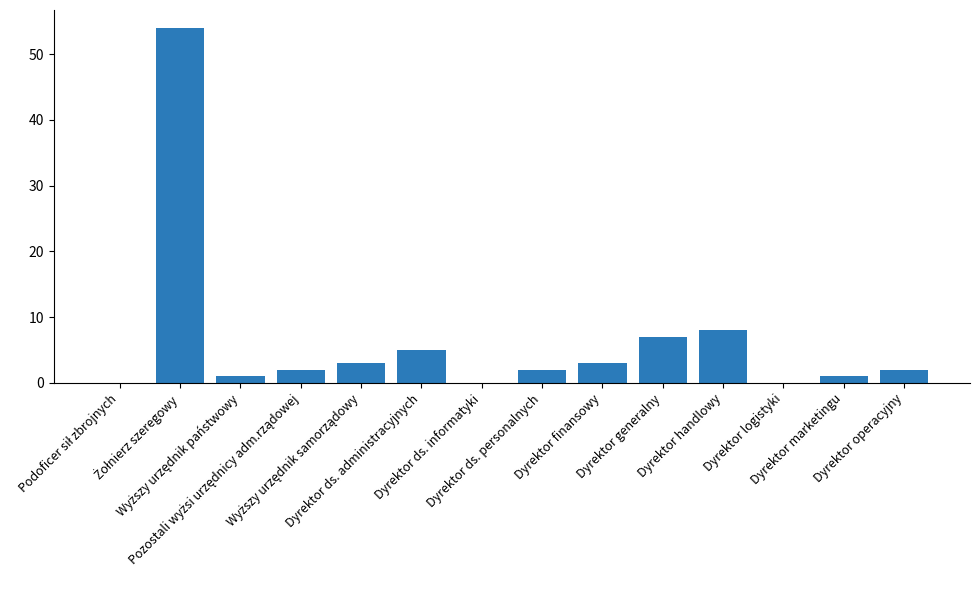

What is the greatest value displayed?

54